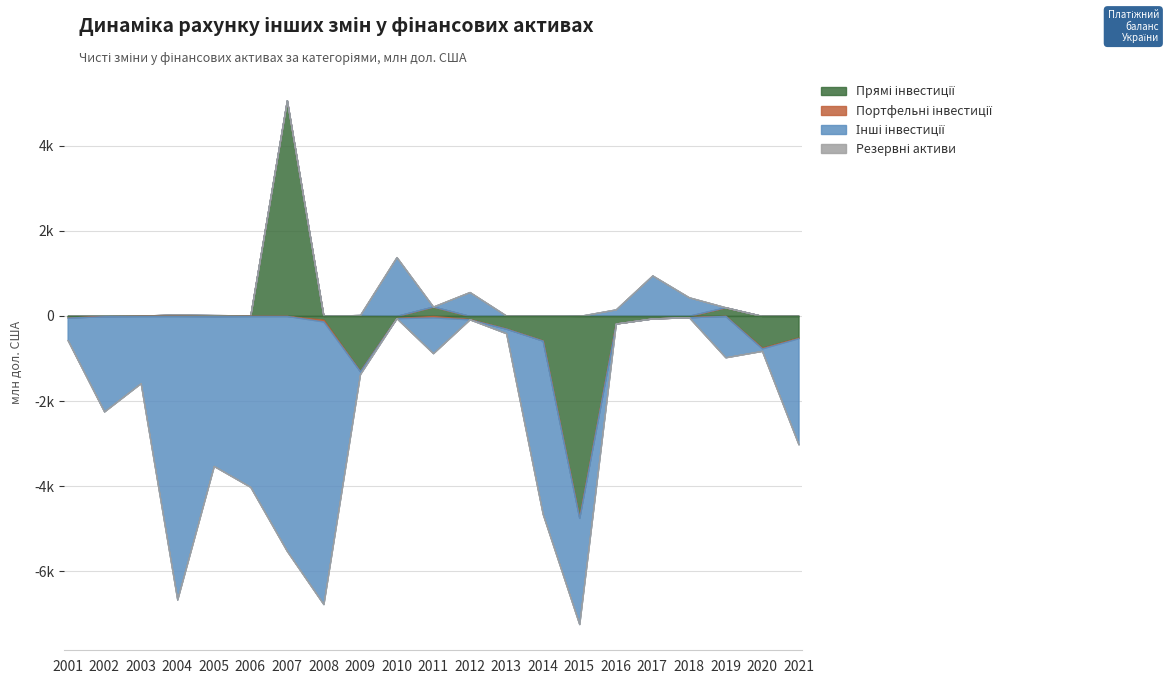

At 2006, list the series in order from largest to smallest.

Прямі інвестиції, Портфельні інвестиції, Резервні активи, Інші інвестиції